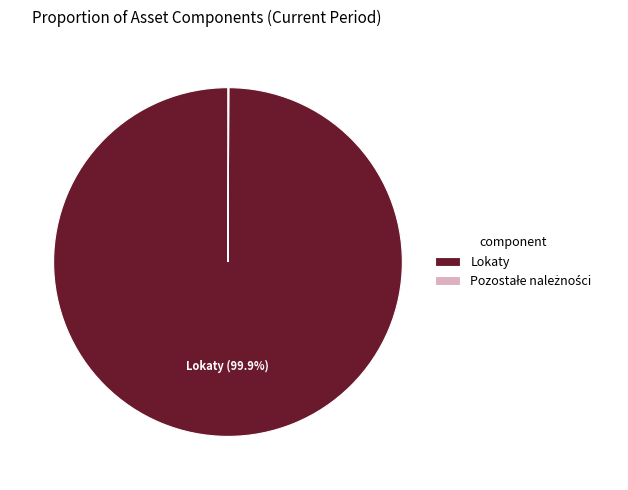

The Lokaty slice represents 86% of the pie. True or false?

False